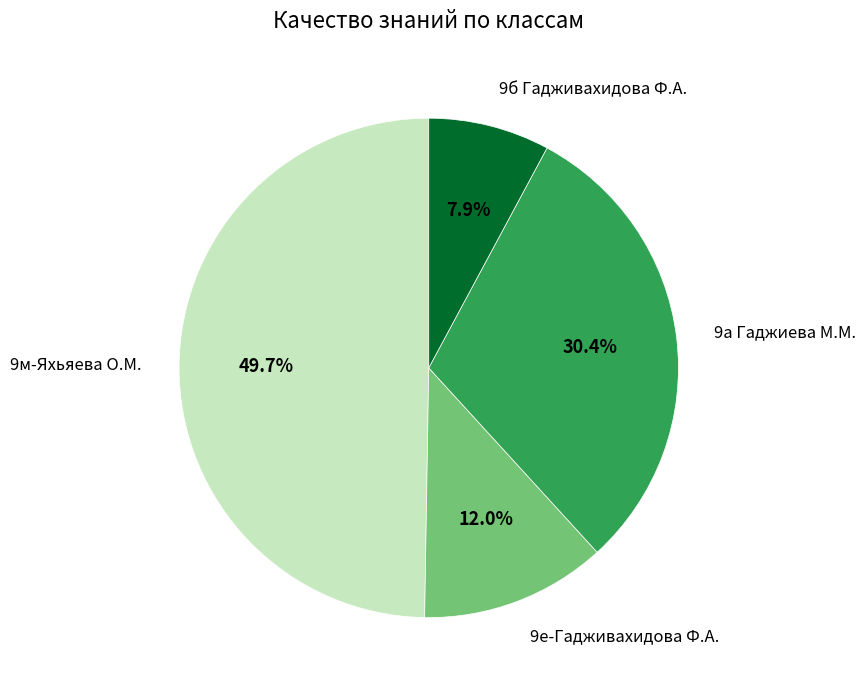

Count the number of slices in the pie.

4